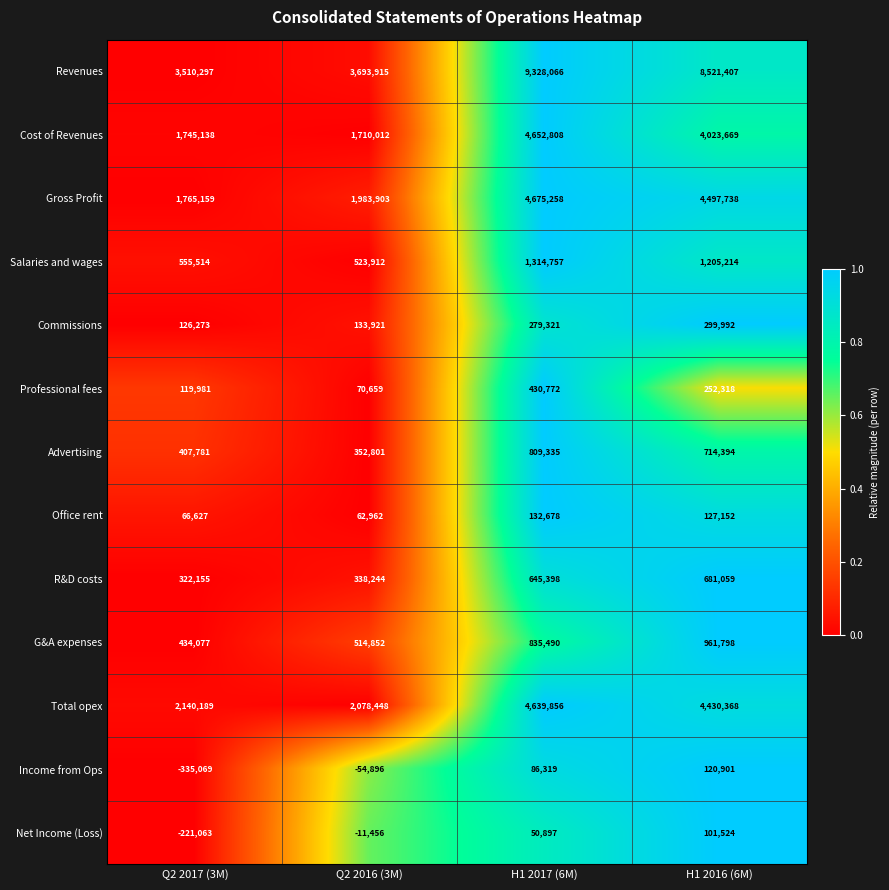

At which category is the sum across all series the highest?

H1 2017 (6M)